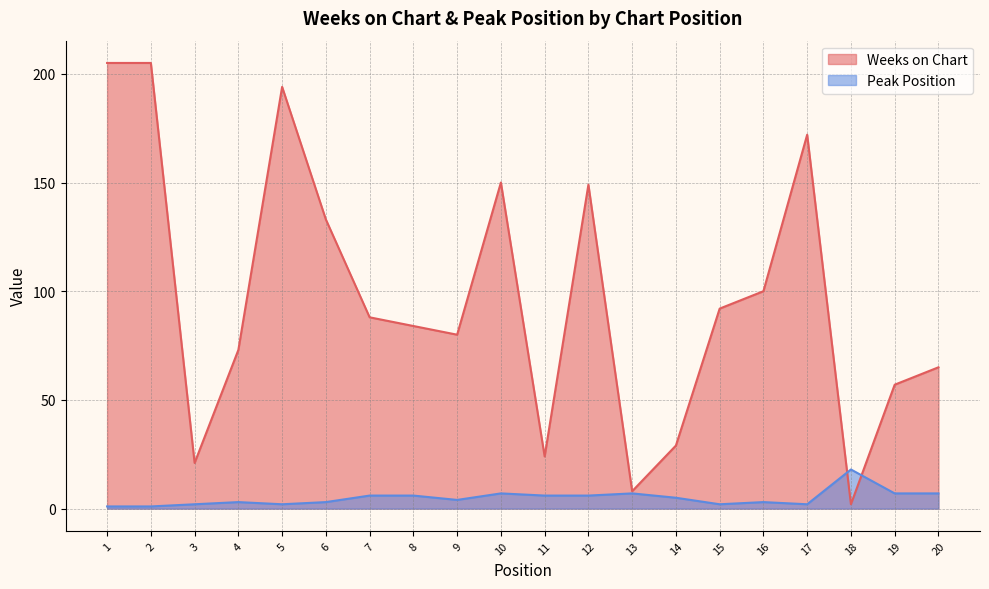

What is the value of the Weeks on Chart point at the 1st from the left?

205